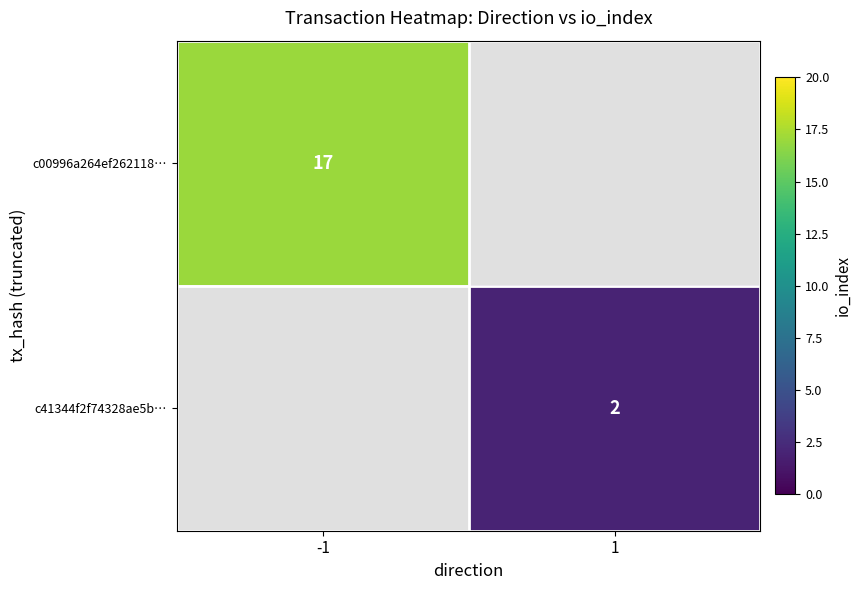

At which category does the chart reach its minimum across all series?

1